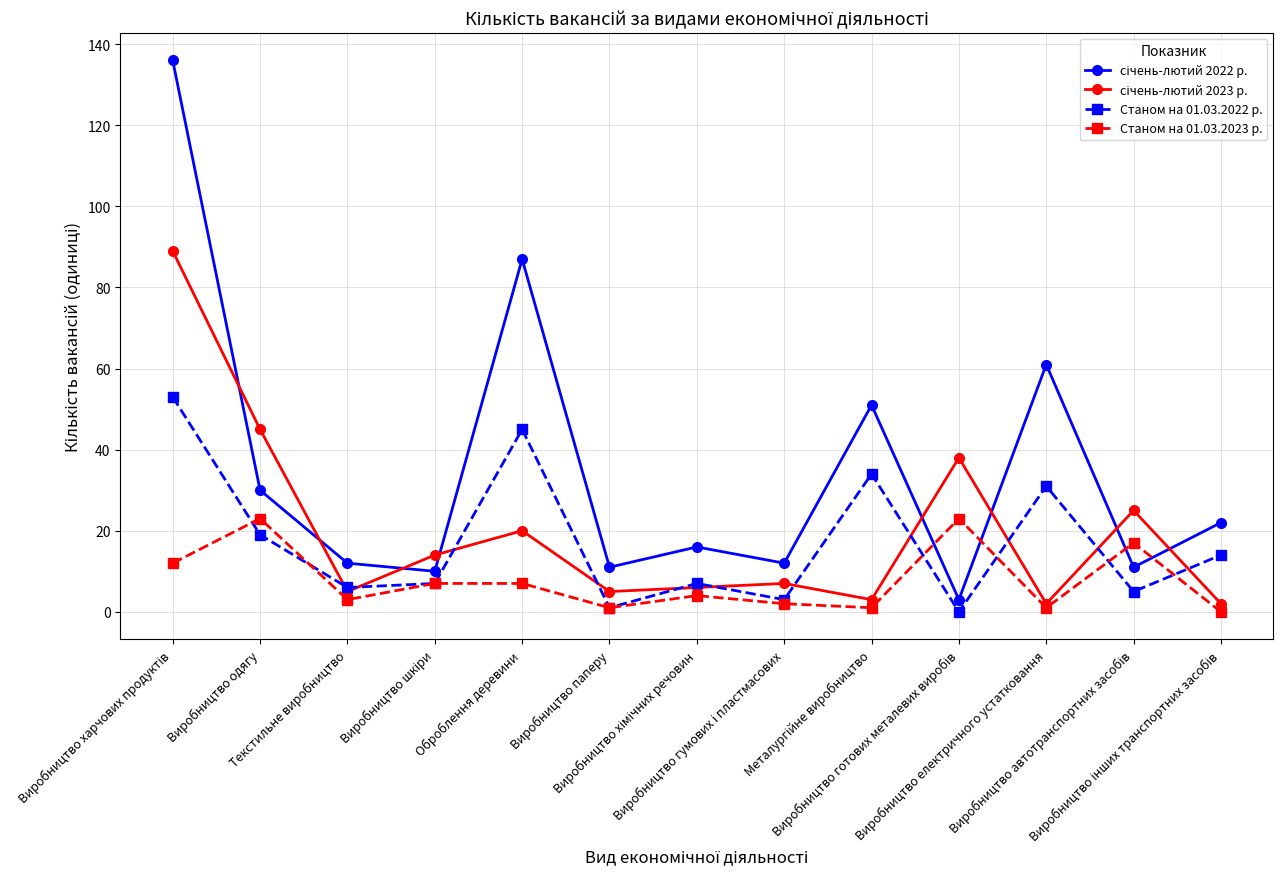

True or false: Станом на 01.03.2023 р. has more than 0 interior local peaks.

True